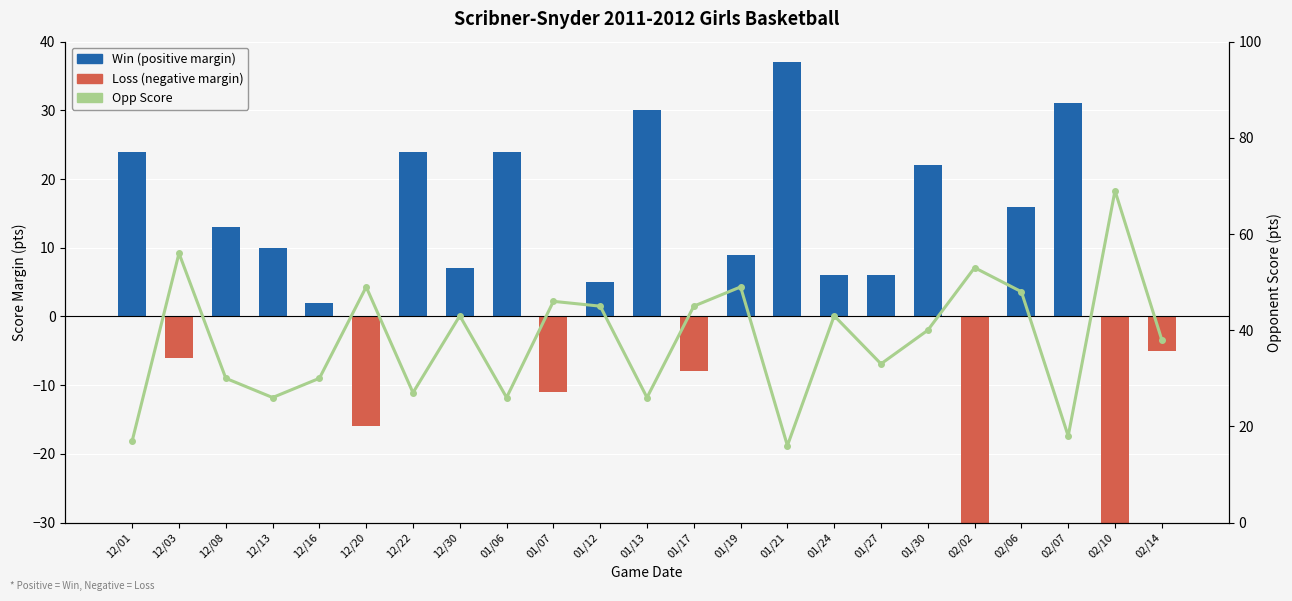

Where is Score Margin (W/L) nearest to the value -1?

12/16